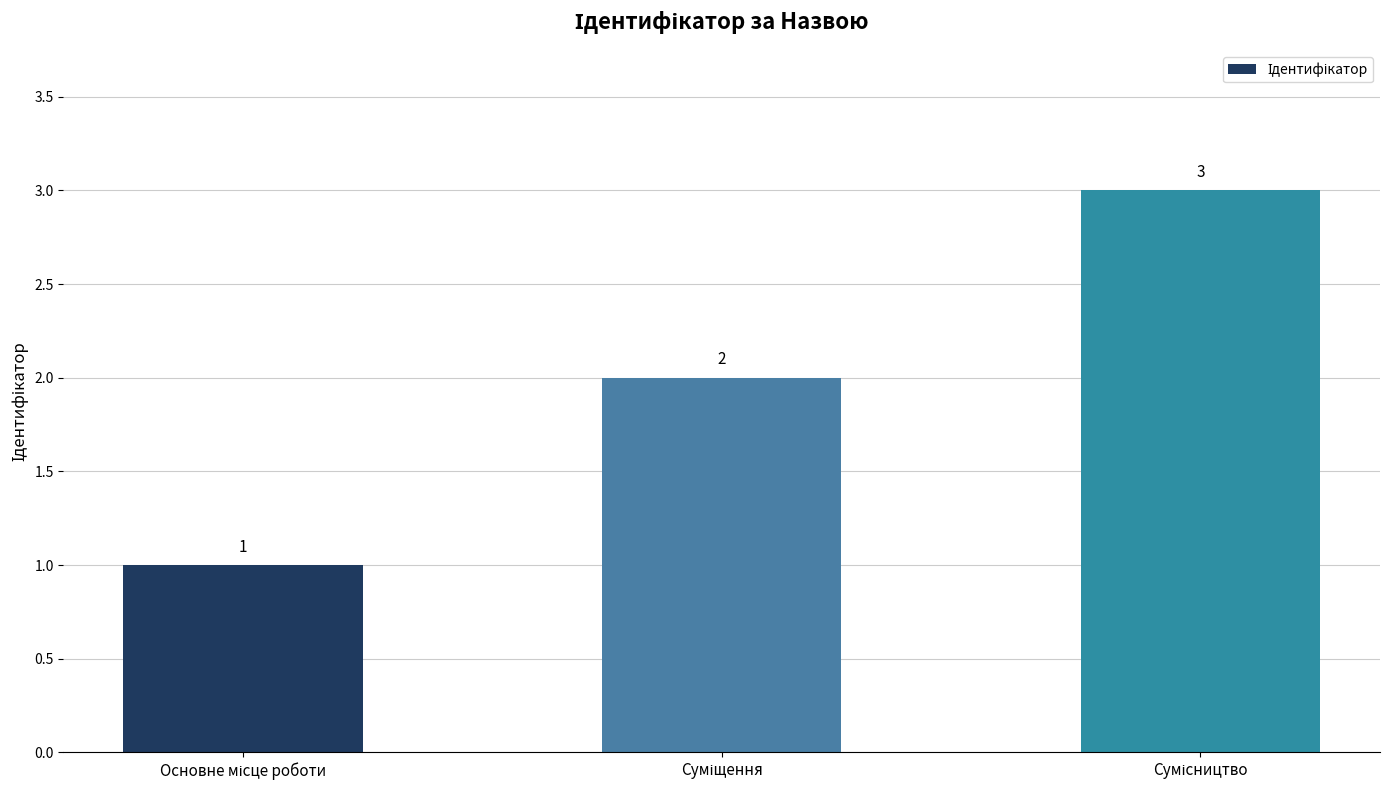

What is the greatest value displayed?

3